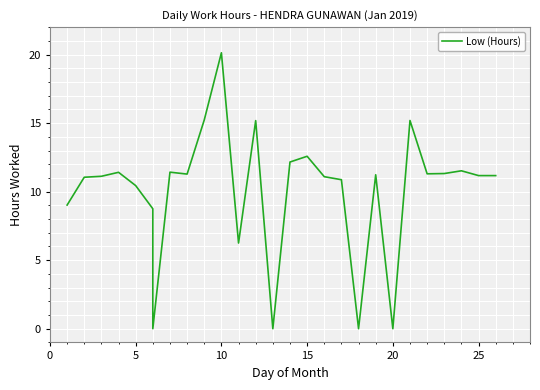

True or false: the data has more than 2 interior local peaks.

True